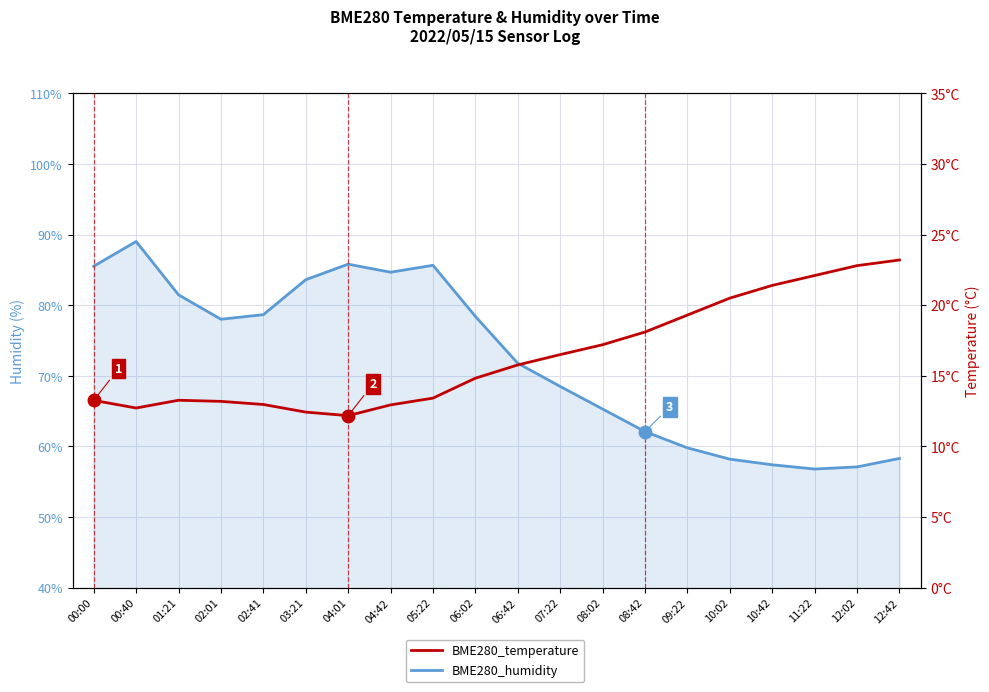

At which category does BME280_humidity (blue line) reach its first local peak?

00:40